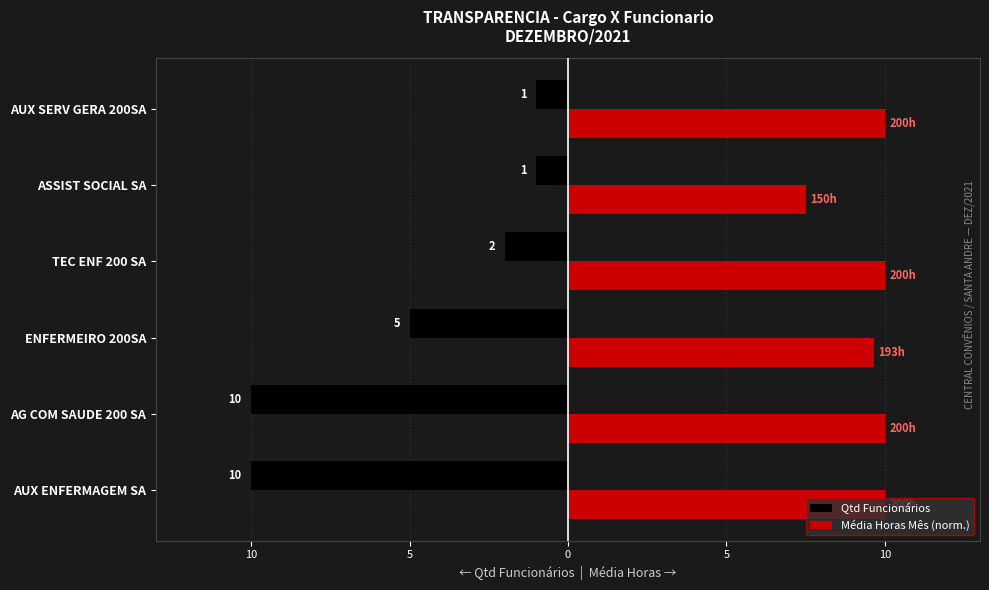

What is the maximum value shown in the chart?

10.0